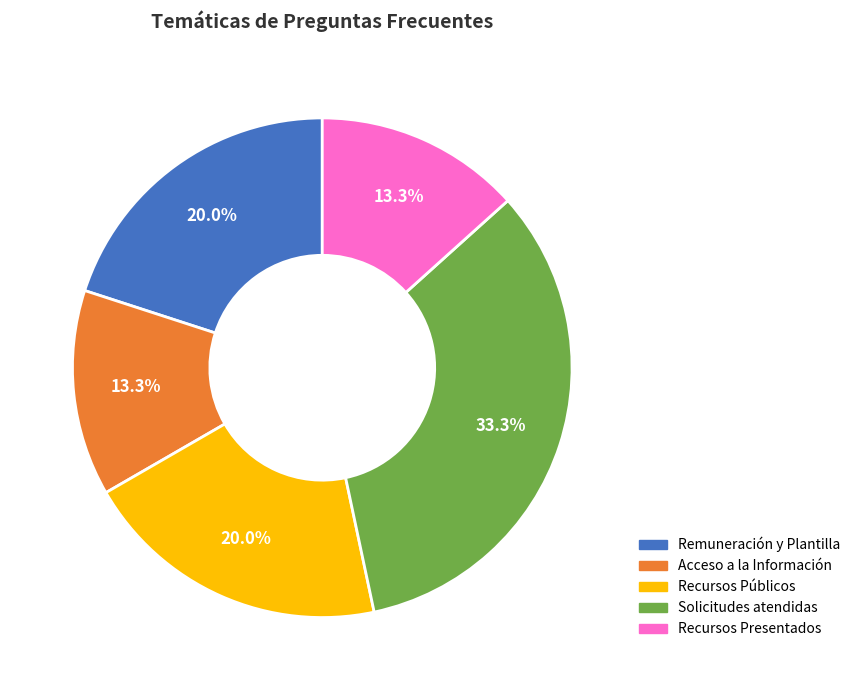

Is there a majority slice in this chart?

No